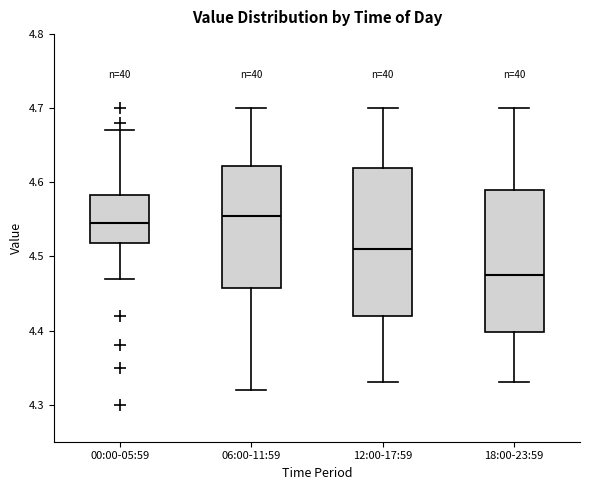

Which box has the lowest median line?

18:00-23:59